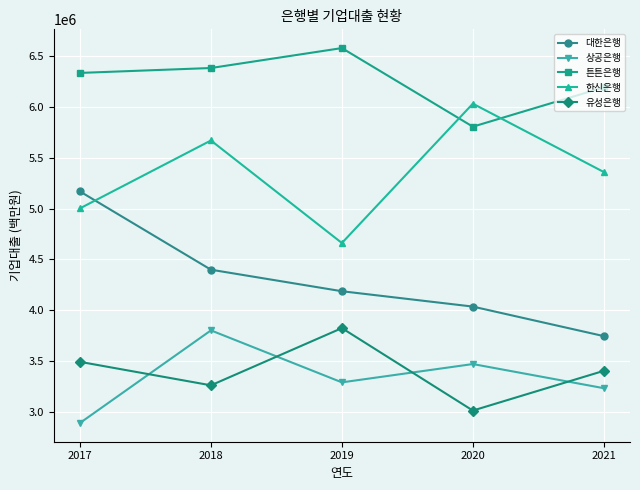

At which category is the sum across all series the highest?

2018